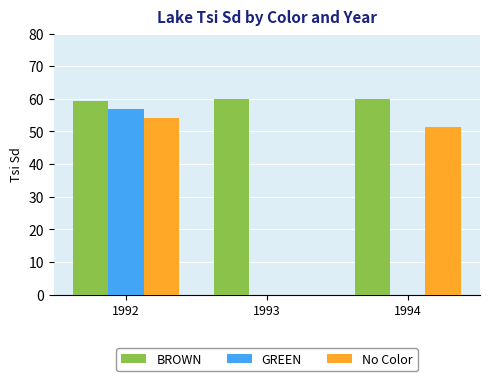

True or false: No Color has a value of 30.1 at 1994.

False